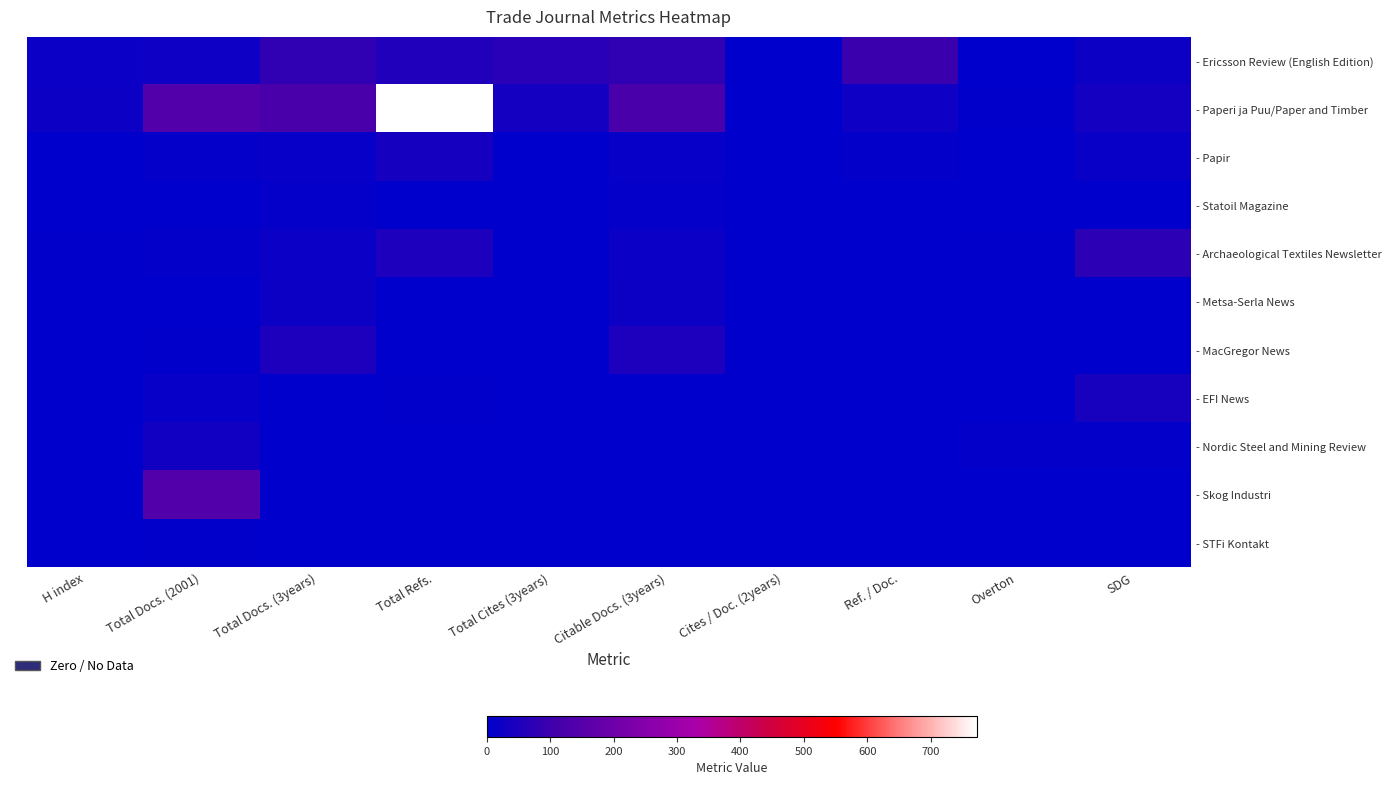

Rank the series by their maximum value, from highest to lowest.

- Paperi ja Puu/Paper and Timber, - Skog Industri, - Ericsson Review (English Edition), - Archaeological Textiles Newsletter, - MacGregor News, - EFI News, - Papir, - Nordic Steel and Mining Review, - Metsa-Serla News, - Statoil Magazine, - STFi Kontakt